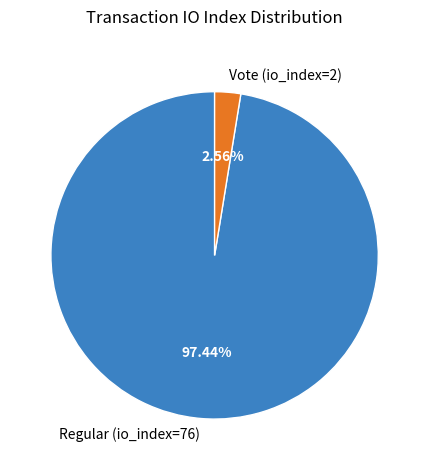

Rank the categories by value from lowest to highest.

Vote (io_index=2), Regular (io_index=76)